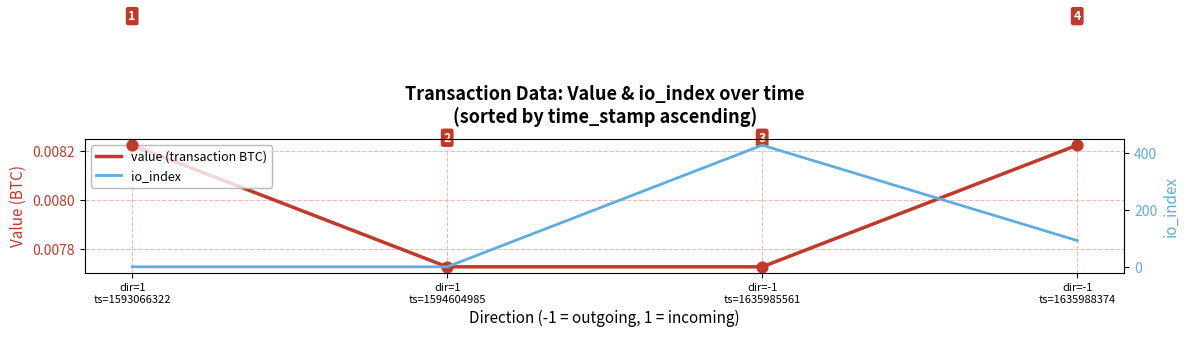

Which series has the widest spread of Y values?

io_index